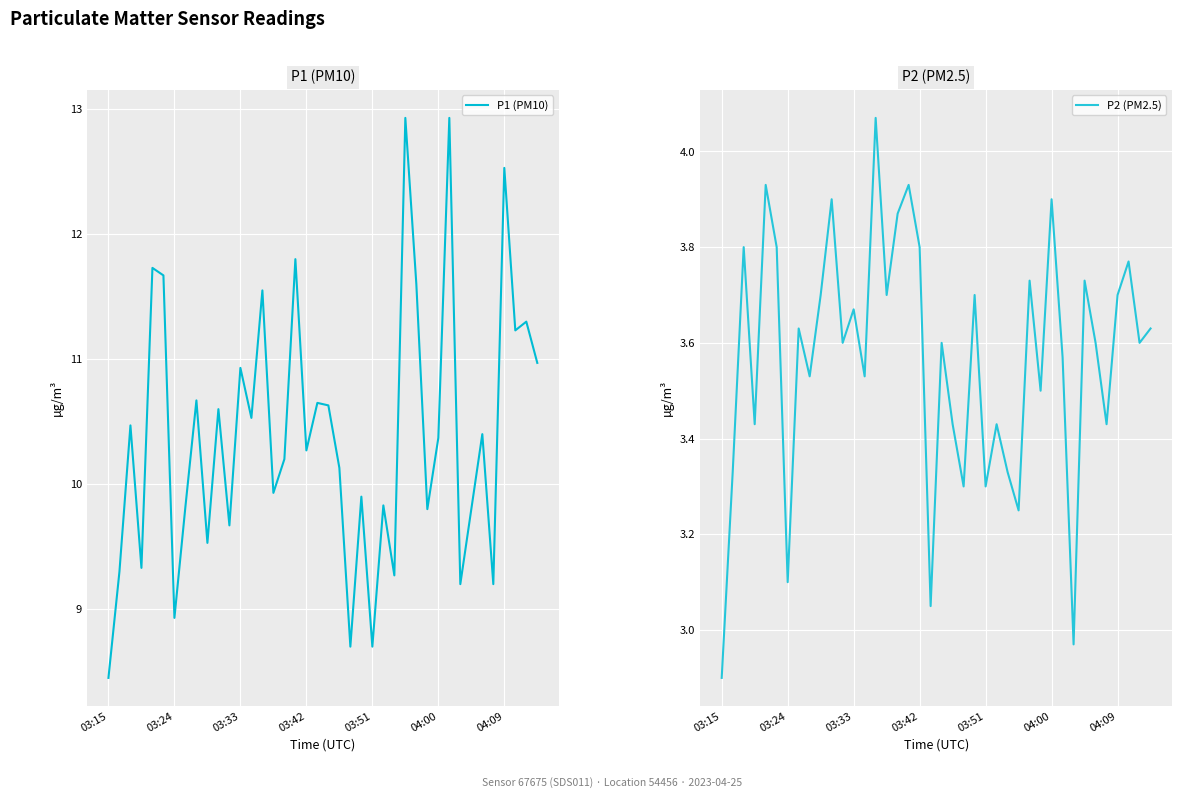

What is the sum of all P1 (PM10) values?

415.4